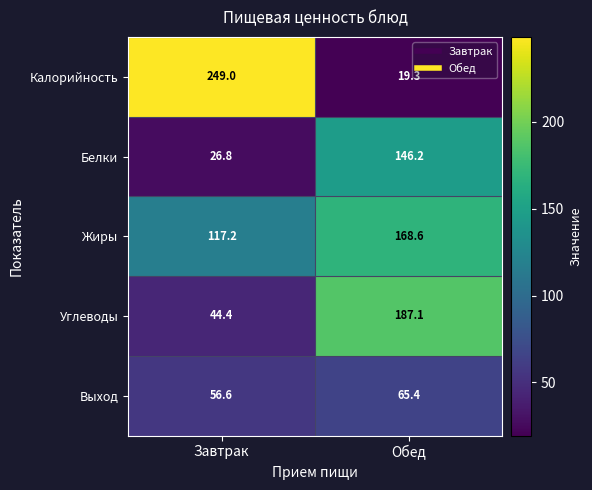

At Завтрак, list the series in order from smallest to largest.

Белки, Углеводы, Выход, Жиры, Калорийность